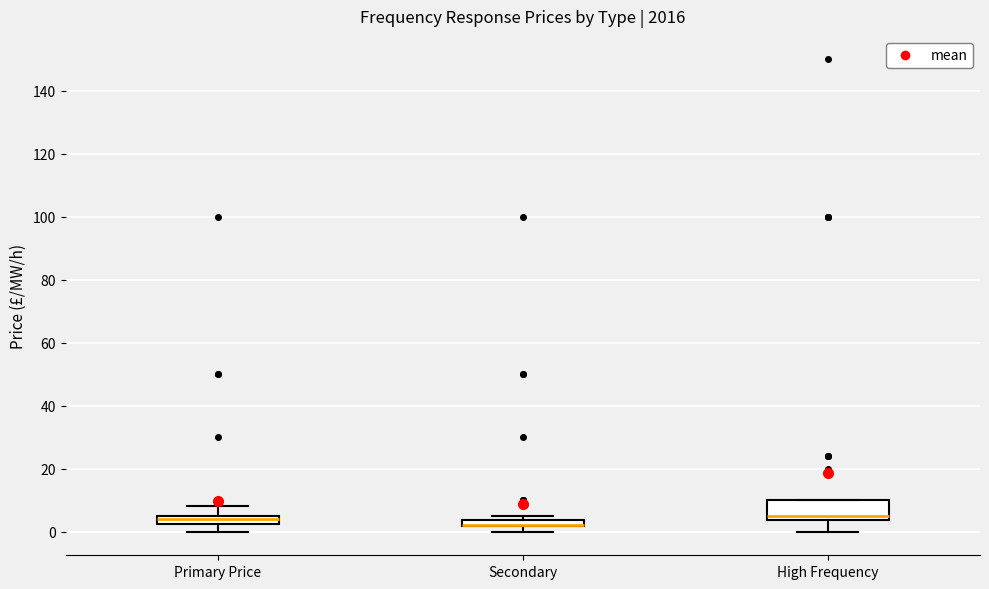

Where does the upper whisker of the box for Primary Price end on the y-axis? The values are not printed on the chart, so give them approximately, as read against the axis.

8